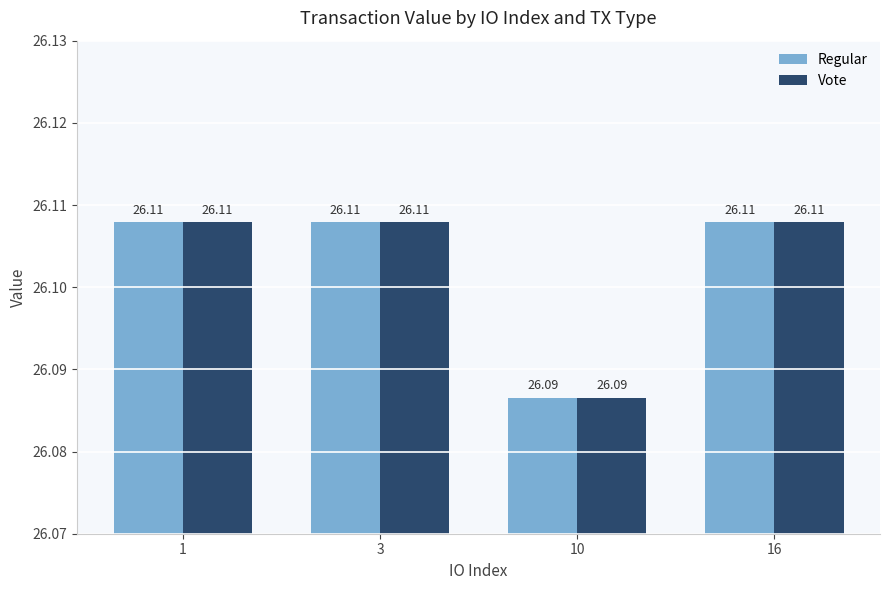

How many bars are there in total?

8